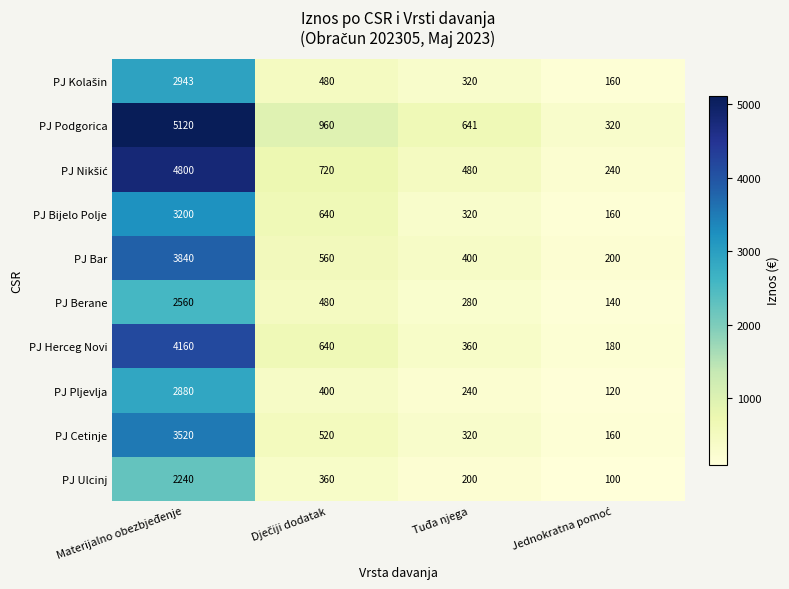

What is the difference between the maximum and minimum values in the PJ Pljevlja series?

2760